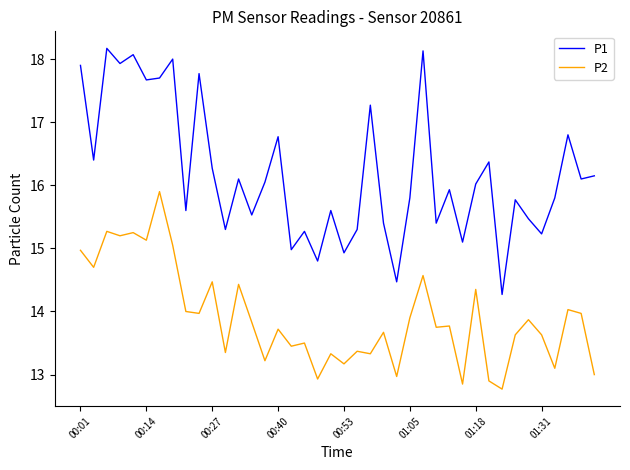

Rank the series by their maximum value, from lowest to highest.

P2, P1